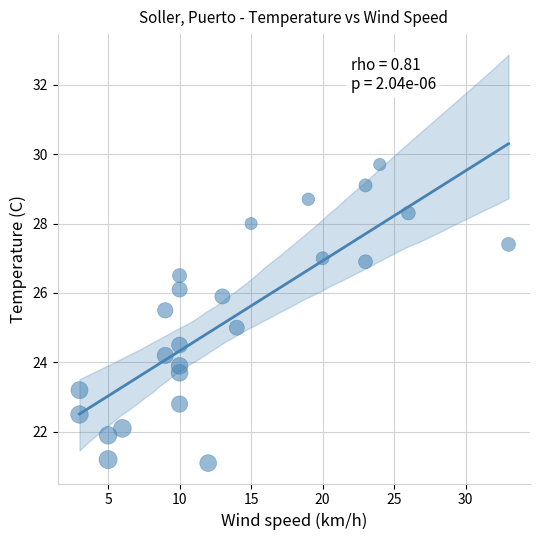

What is the range of Y values (max minus min)?

8.6